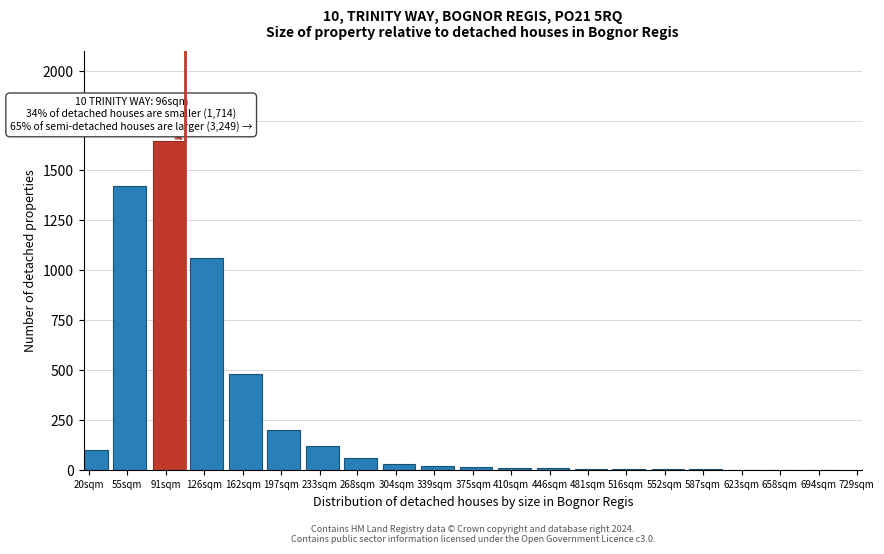

Where is the data nearest to the value 825?

126sqm